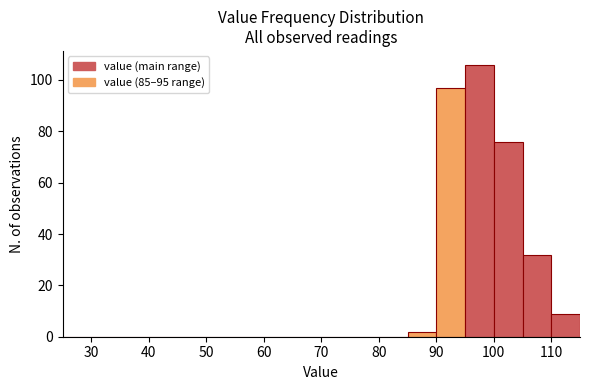

How tall is the bar that spans 110 to 115 on the x-axis? The values are not printed on the chart, so give them approximately, as read against the axis.

10